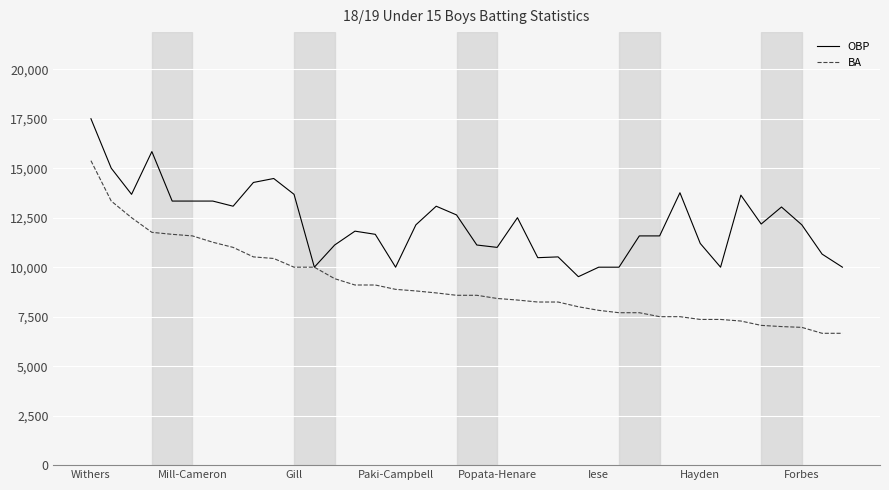

Which series has the widest spread of values?

BA